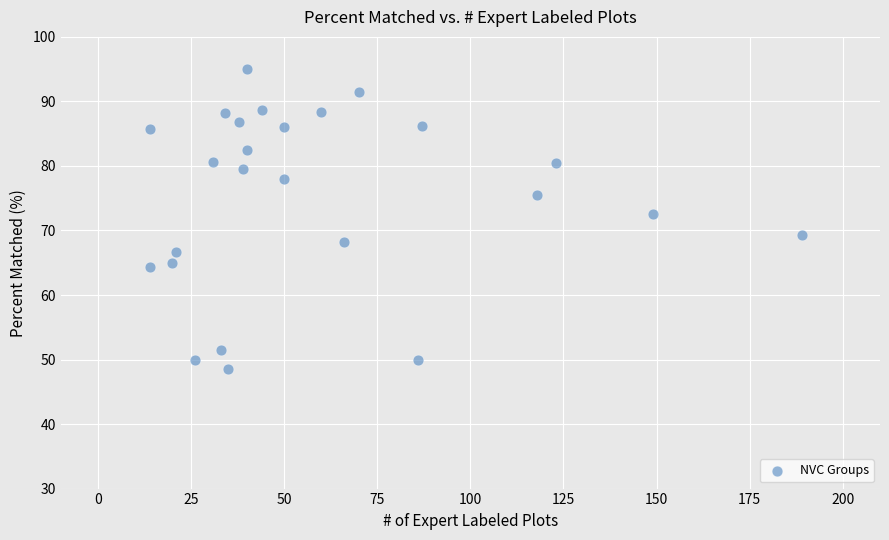

What is the range of X values (max minus min)?

175.0